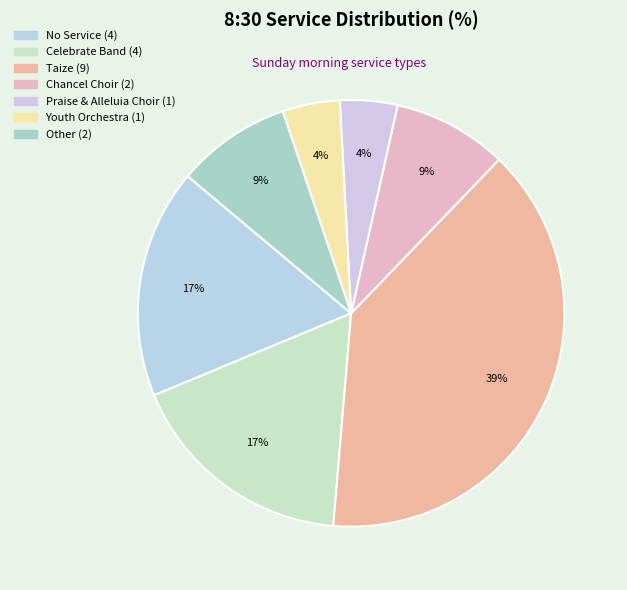

How many segments does this pie chart have?

7